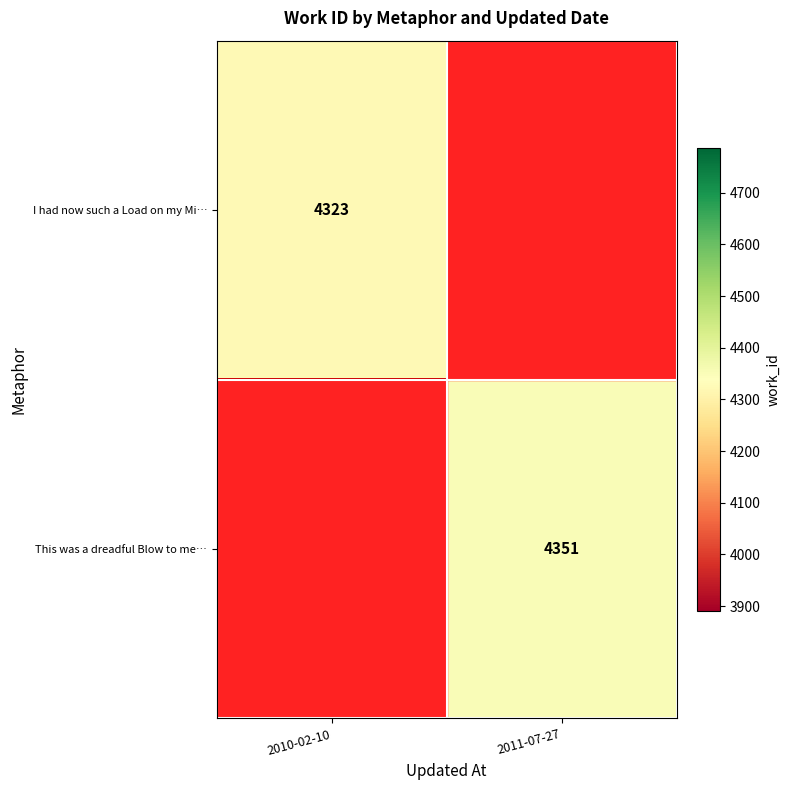

True or false: This was a dreadful Blow to me… has a value of 2068 at 2011-07-27.

False